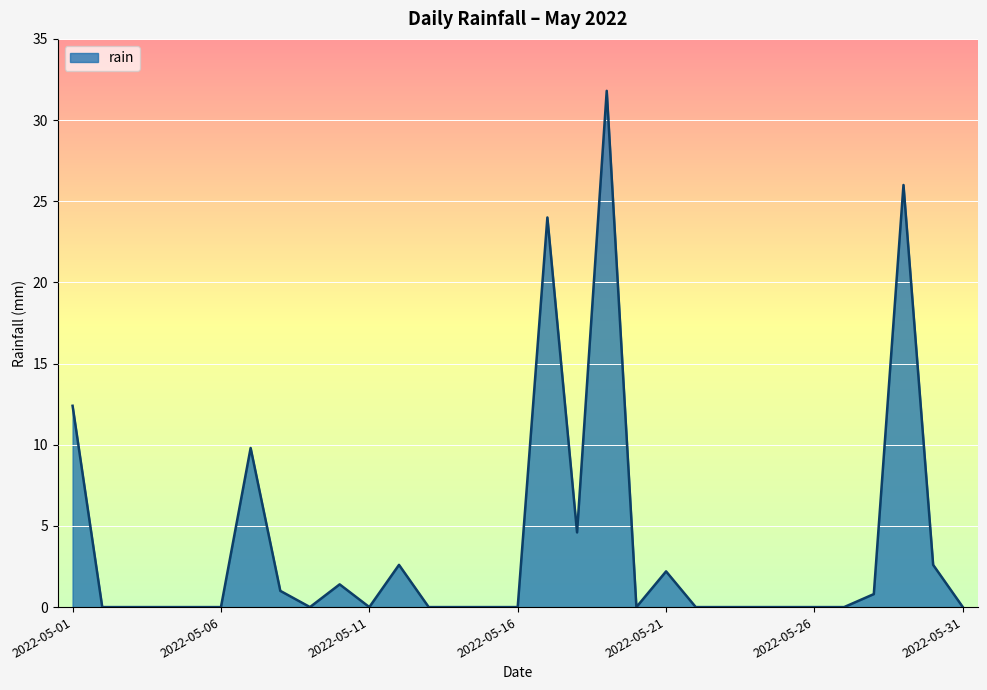

How many series are shown in this chart?

1